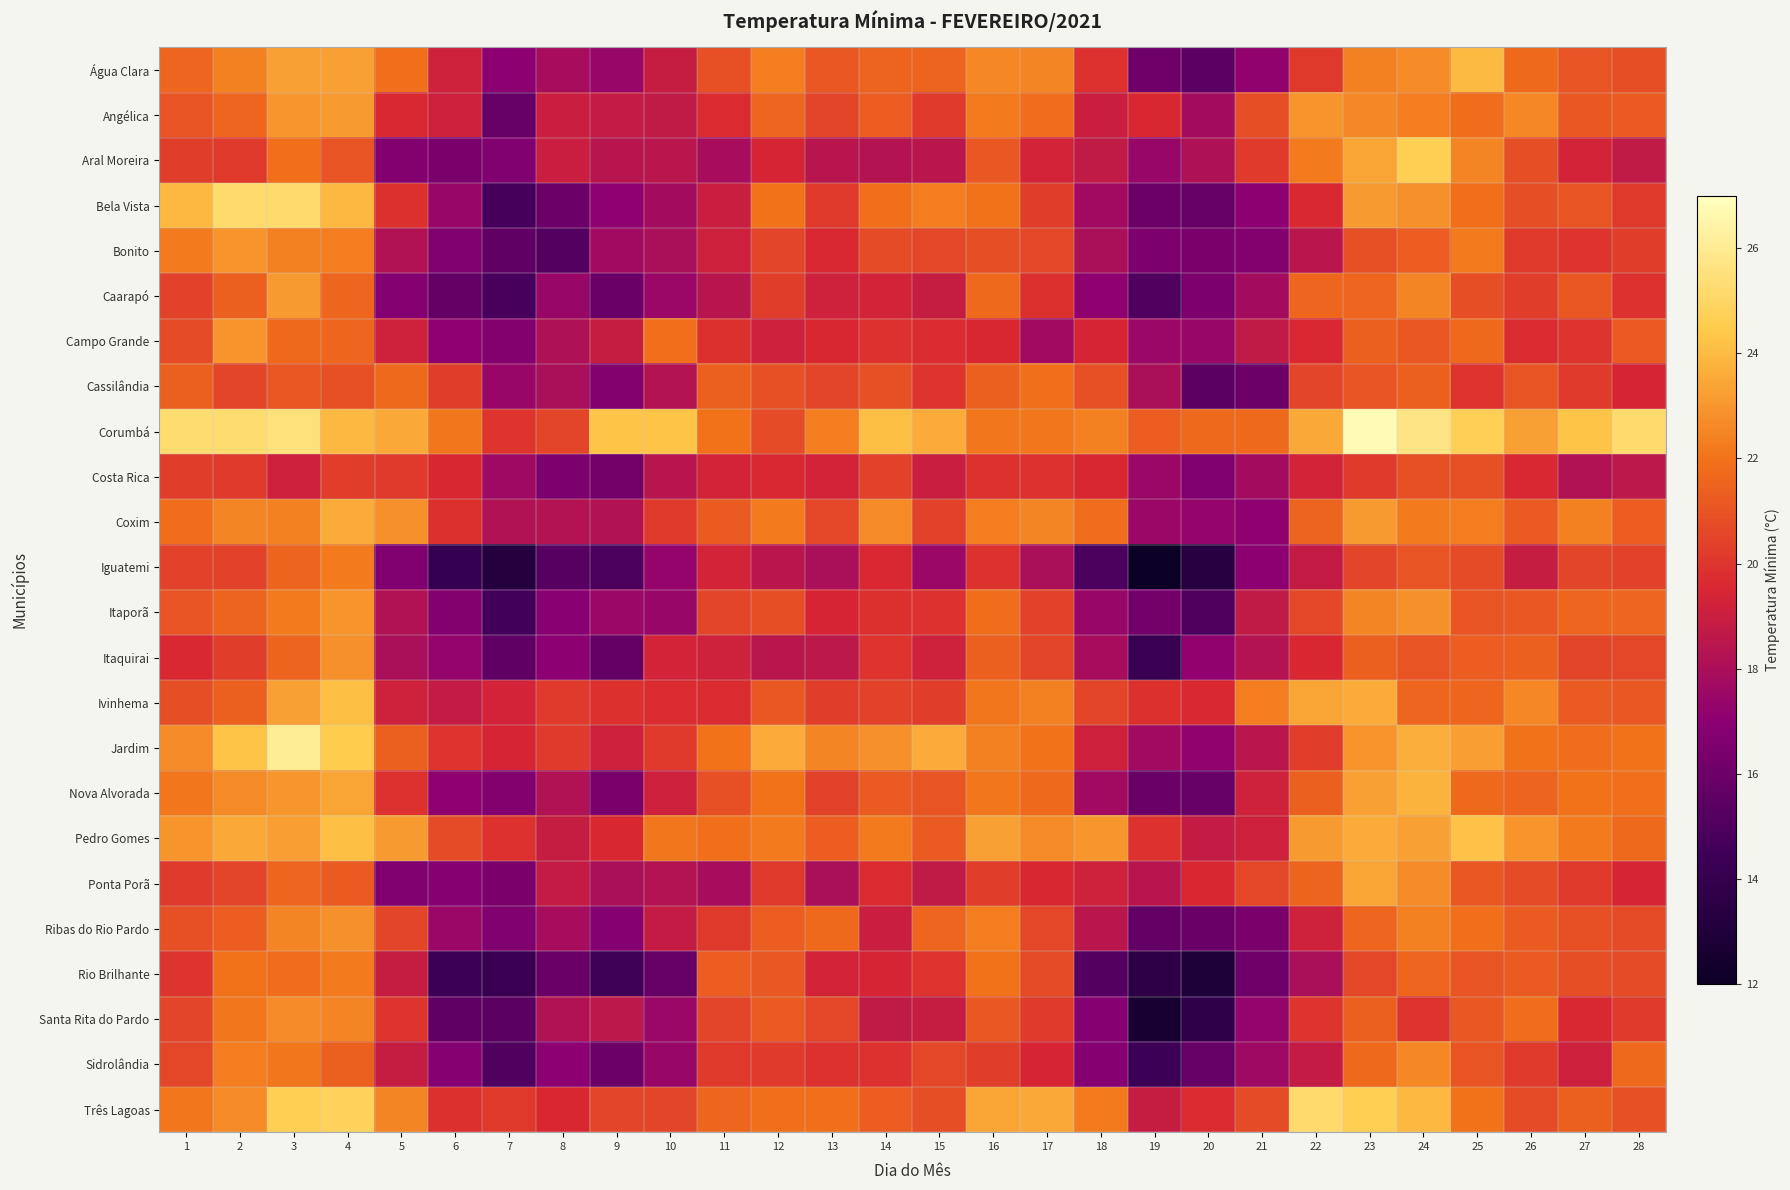

What is the minimum value shown in the chart?

12.0